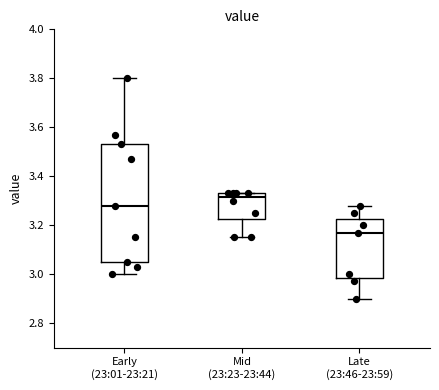

Reading left to right, transcribe this box plot: for each box, give where its median line is, the range the box spans, and where its two whiskers end, as read against the y-axis. The values are not printed on the chart, so give them approximately, as read against the axis.

Early (23:01-23:21): median 3.28, box 3.06 to 3.54, whiskers 3.00 to 3.80
Mid (23:23-23:44): median 3.32, box 3.22 to 3.34, whiskers 3.16 to 3.34
Late (23:46-23:59): median 3.18, box 2.98 to 3.22, whiskers 2.90 to 3.28